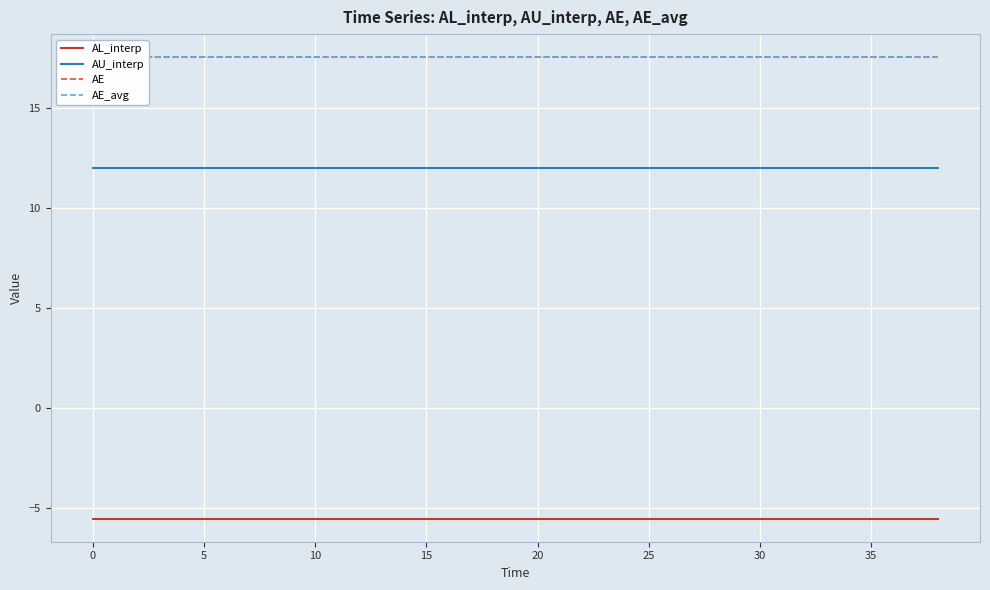

Reading left to right, list all the values displayed in this chart.

AL_interp: -5.5	-5.5	-5.5	-5.5	-5.5	-5.5	-5.5	-5.5	-5.5	-5.5	-5.5	-5.5	-5.5	-5.5	-5.5	-5.5	-5.5	-5.5	-5.5	-5.5
AU_interp: 12.0	12.0	12.0	12.0	12.0	12.0	12.0	12.0	12.0	12.0	12.0	12.0	12.0	12.0	12.0	12.0	12.0	12.0	12.0	12.0
AE: 17.5	17.5	17.5	17.5	17.5	17.5	17.5	17.5	17.5	17.5	17.5	17.5	17.5	17.5	17.5	17.5	17.5	17.5	17.5	17.5
AE_avg: 17.5	17.5	17.5	17.5	17.5	17.5	17.5	17.5	17.5	17.5	17.5	17.5	17.5	17.5	17.5	17.5	17.5	17.5	17.5	17.5